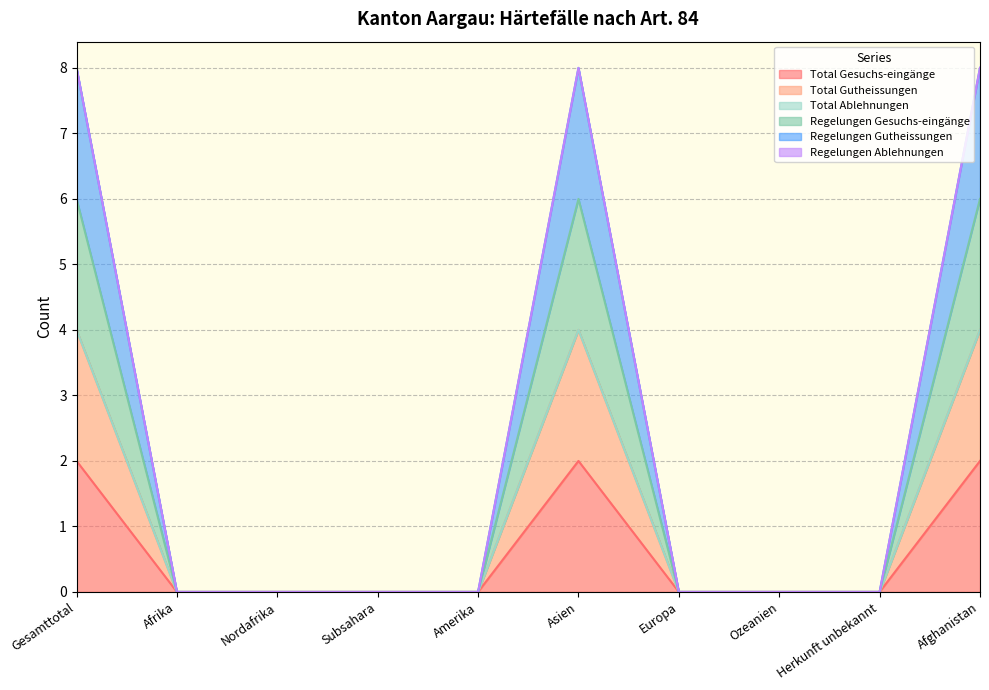

Which series has the largest total across all categories?

Regelungen Gutheissungen